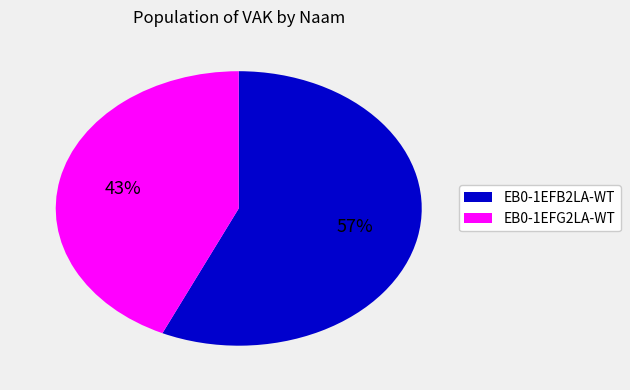

How many segments does this pie chart have?

2